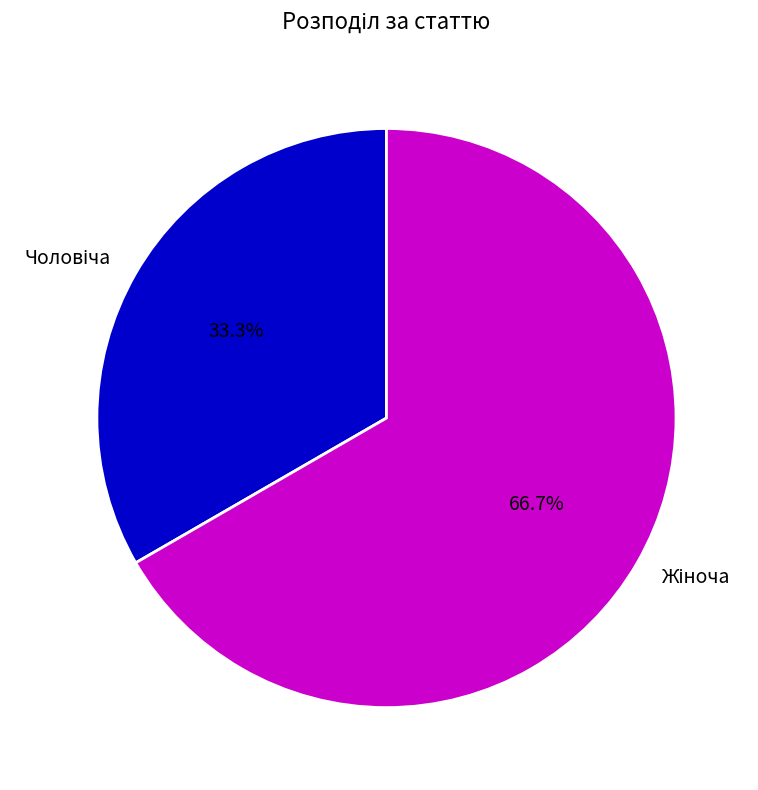

Does any single category account for the majority?

Yes